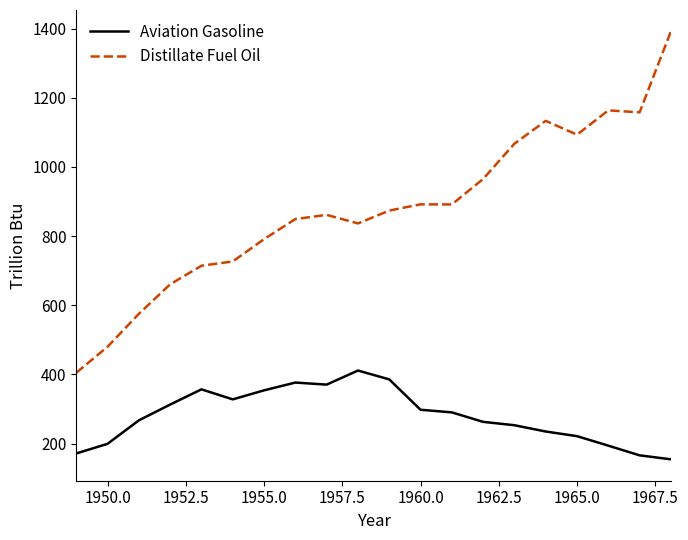

What are all the series names shown in the legend?

Aviation Gasoline, Distillate Fuel Oil